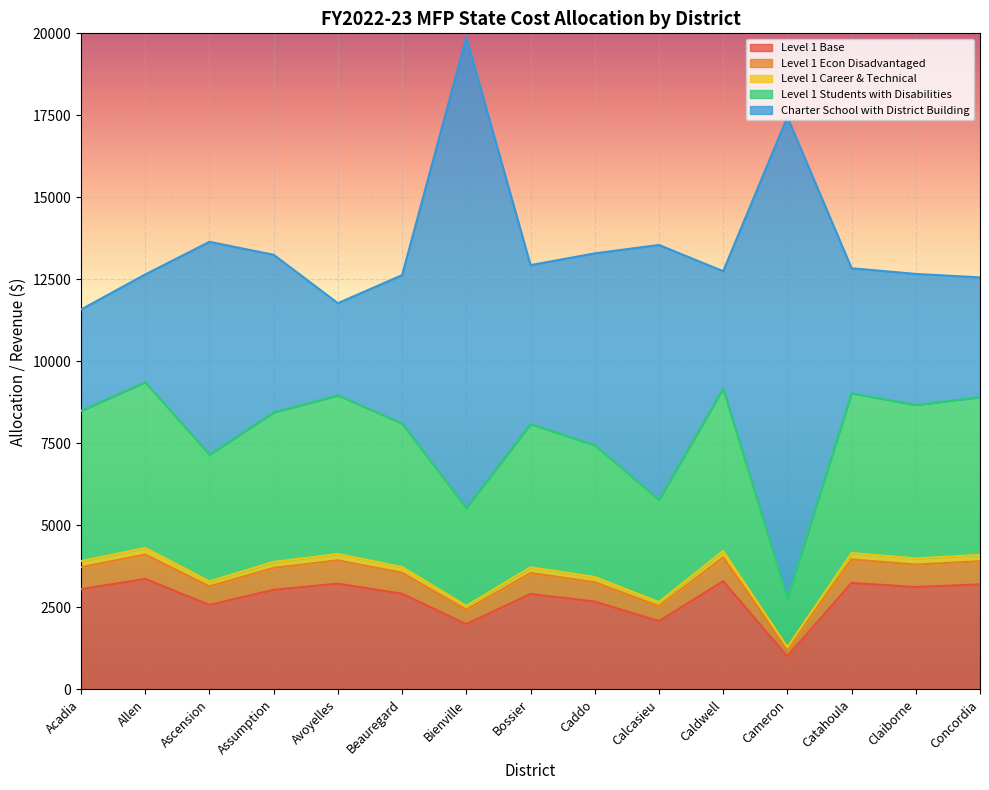

Is it true that Level 1 Base equals 3368.7 at Allen?

True